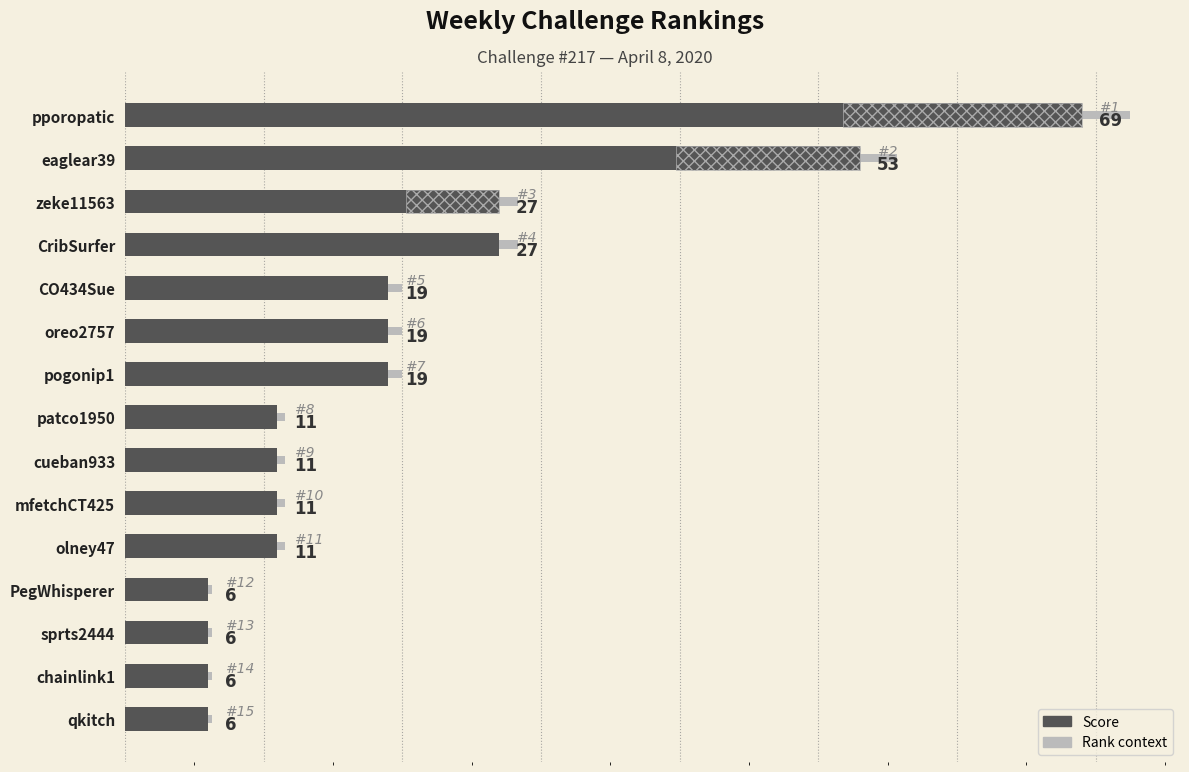

How many bars are there in each group?

2